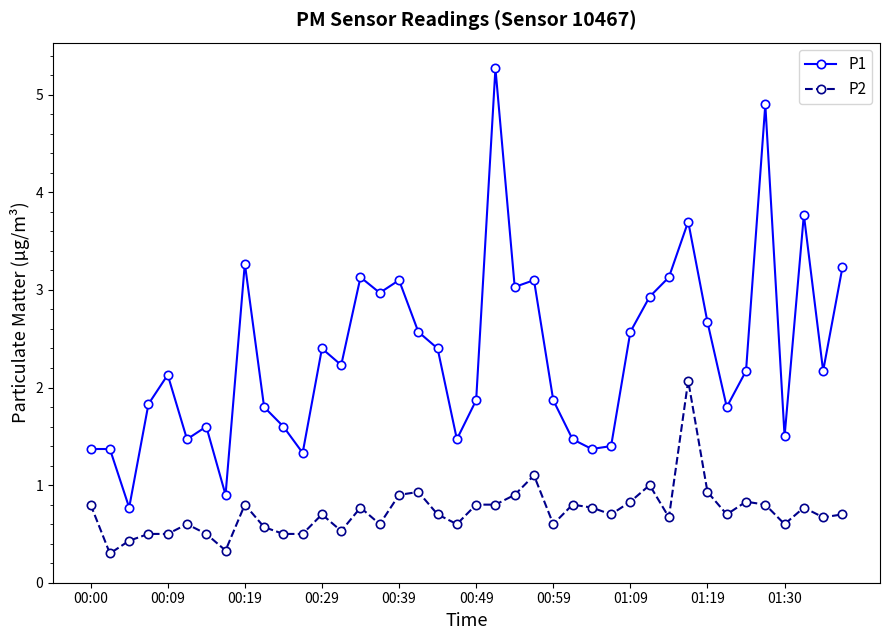

Which series has the largest total across all categories?

P1